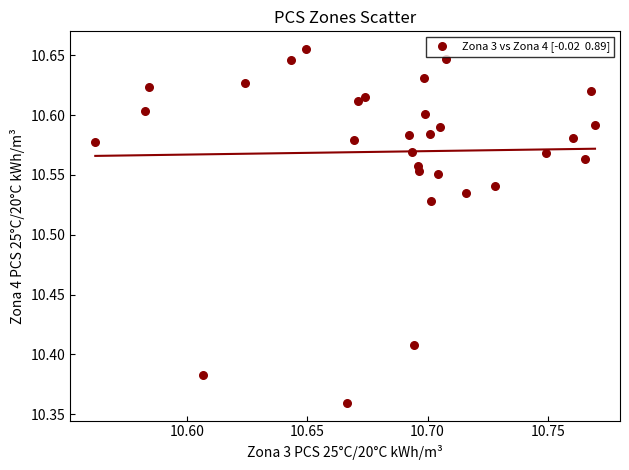

What is the range of Y values (max minus min)?

0.3